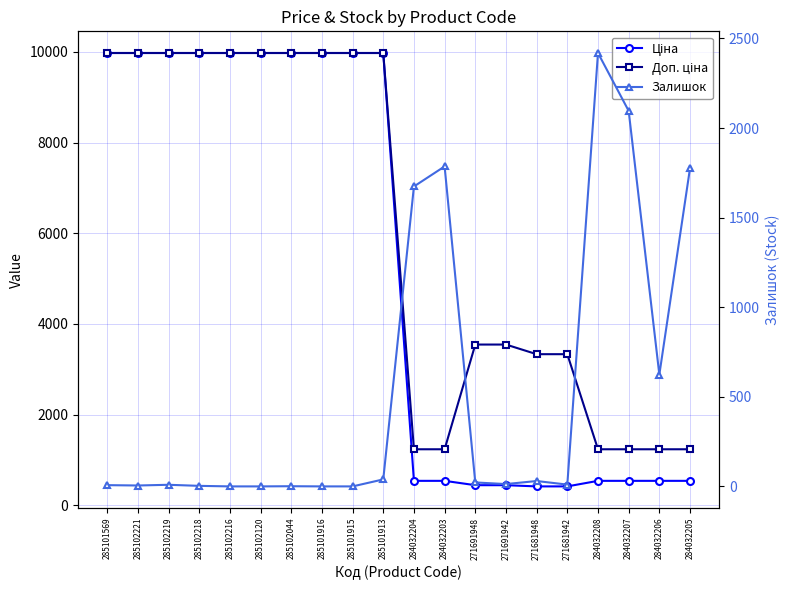

True or false: Ціна and Залишок intersect in this chart.

True